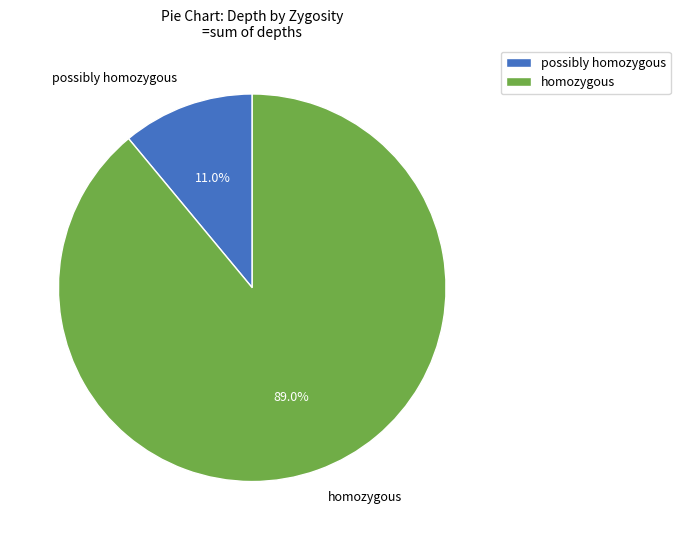

To the nearest percent, what is the average slice percentage?

50%